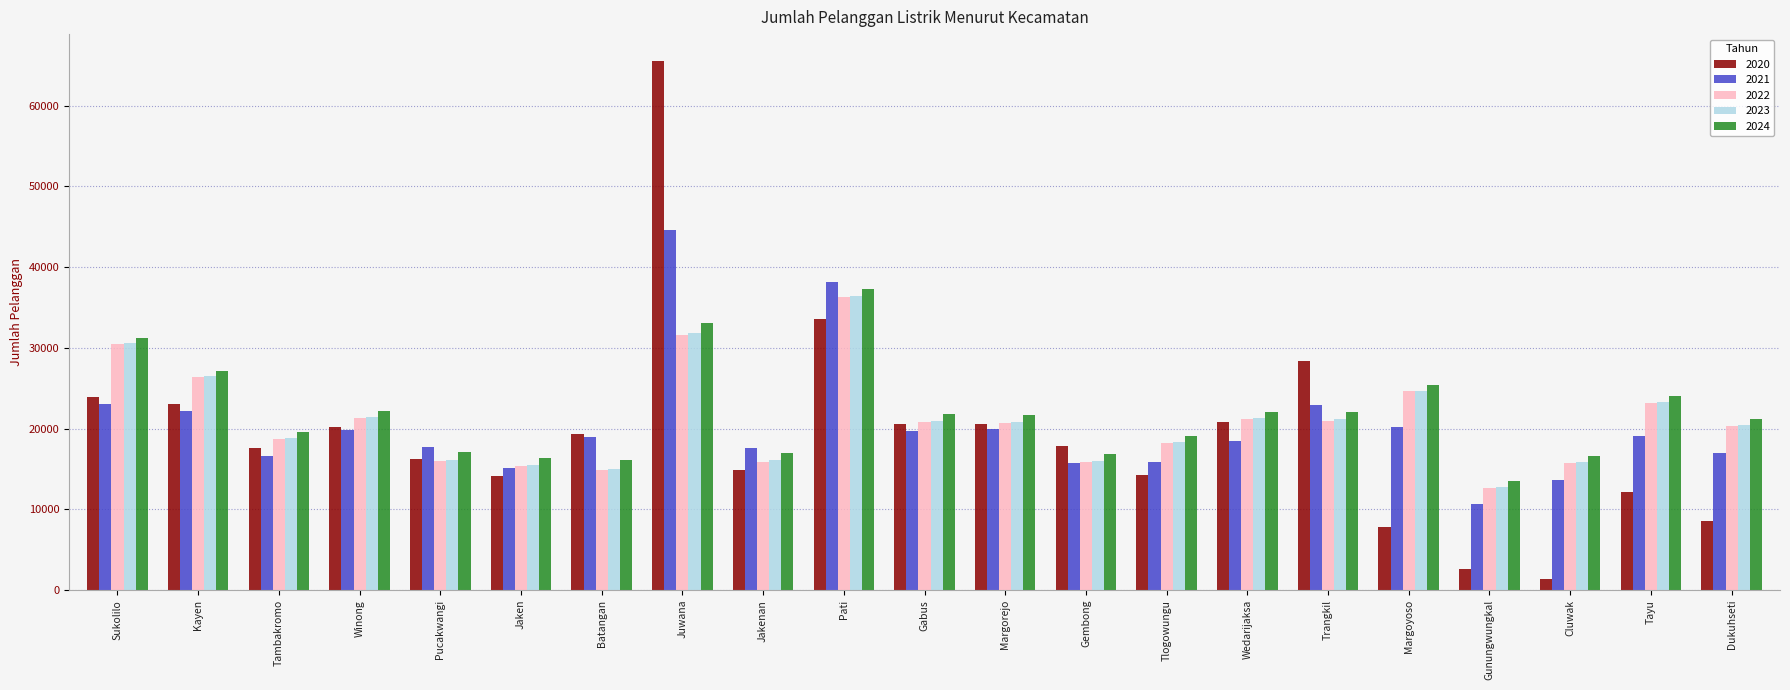

Which series has the largest range (max minus min)?

2020